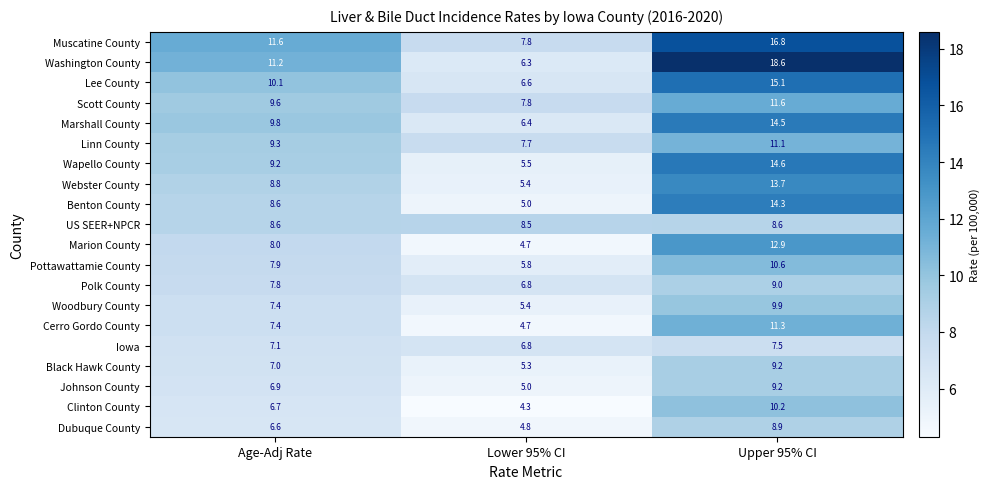

What is the average value of the Pottawattamie County series?

8.1